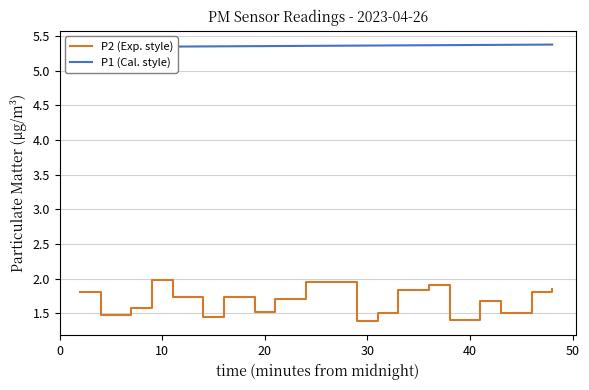

Where is the data nearest to the value 1?

00:29